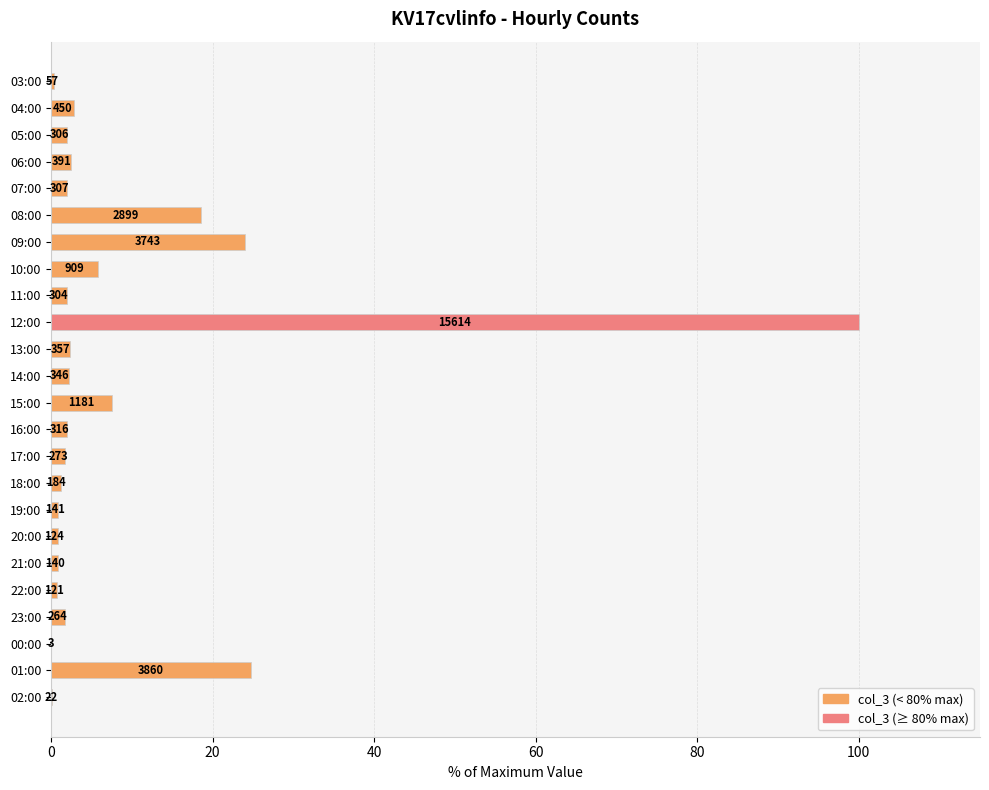

Are the bars horizontal?

Yes